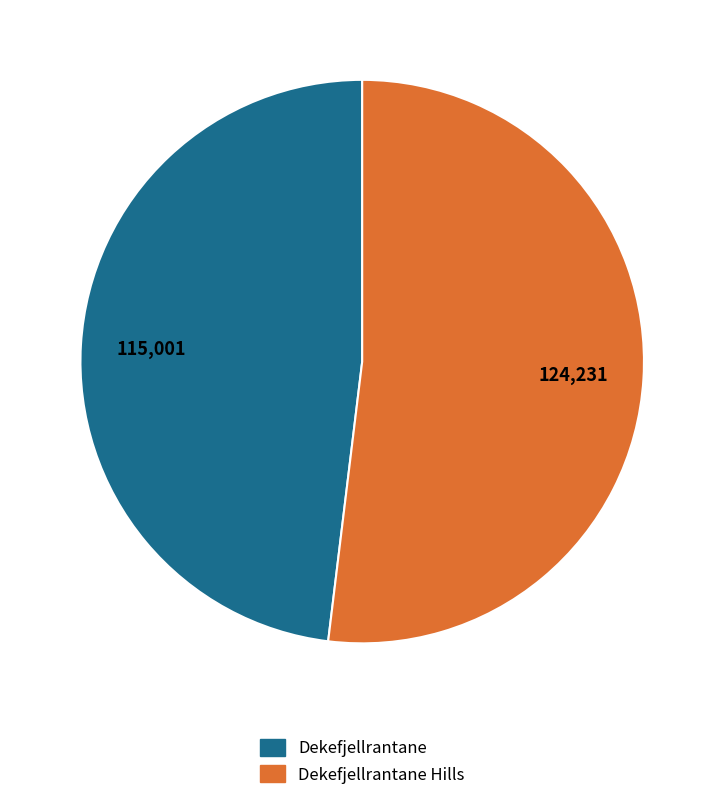

Is there any slice that represents more than half of the pie?

Yes